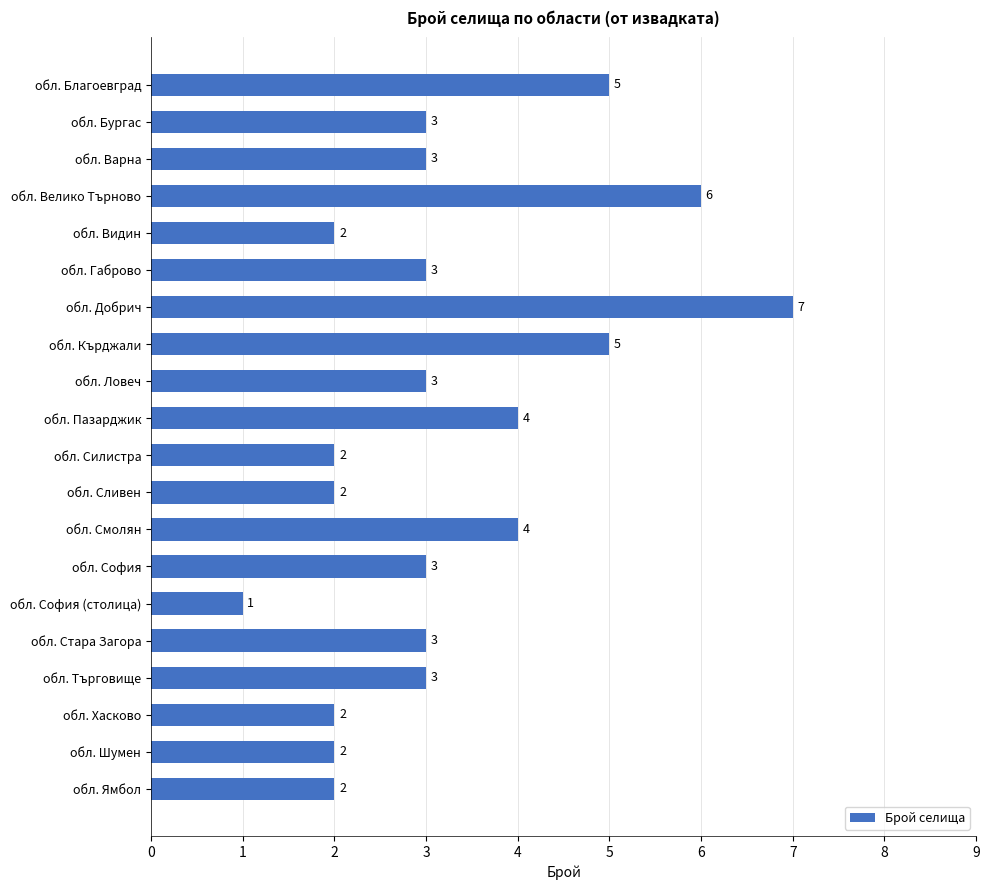

Reading bottom to top, what are all the values shown in this chart?

обл. Ямбол=2	обл. Шумен=2	обл. Хасково=2	обл. Търговище=3	обл. Стара Загора=3	обл. София (столица)=1	обл. София=3	обл. Смолян=4	обл. Сливен=2	обл. Силистра=2	обл. Пазарджик=4	обл. Ловеч=3	обл. Кърджали=5	обл. Добрич=7	обл. Габрово=3	обл. Видин=2	обл. Велико Търново=6	обл. Варна=3	обл. Бургас=3	обл. Благоевград=5